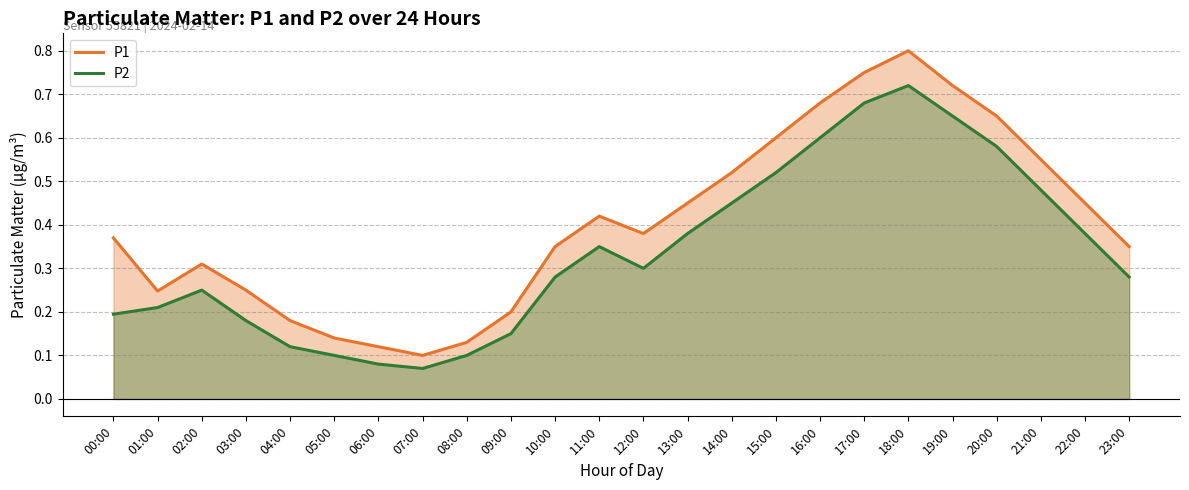

True or false: P1 and P2 intersect in this chart.

False